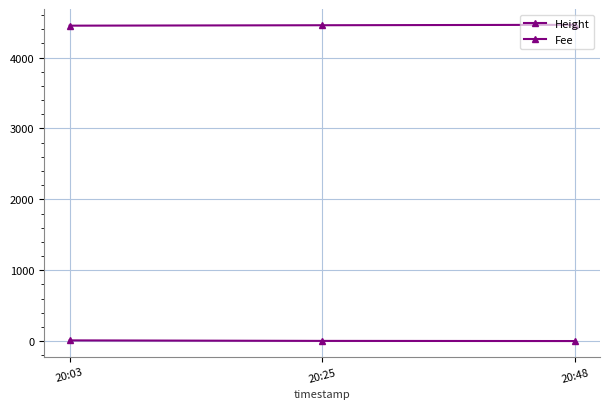

Where is Height nearest to the value 4457?

20:25